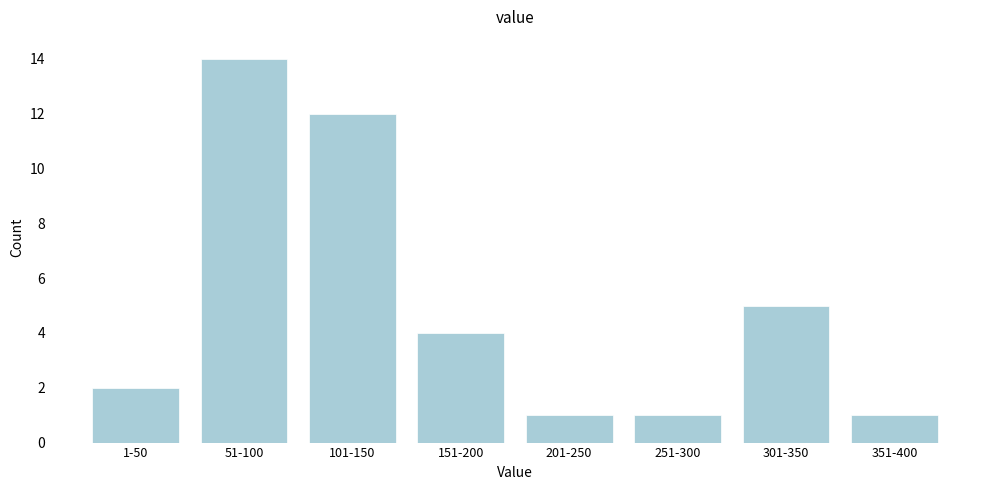

Reading left to right, extract all data points from this chart.

2	14	12	4	1	1	5	1